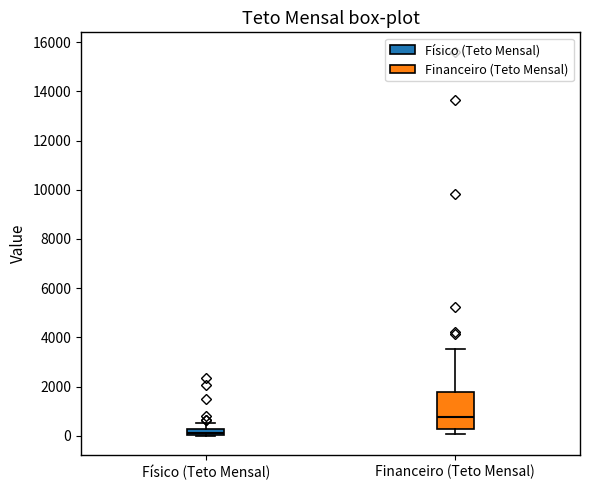

Where is the upper edge of the box for Físico (Teto Mensal) on the y-axis? The values are not printed on the chart, so give them approximately, as read against the axis.

200